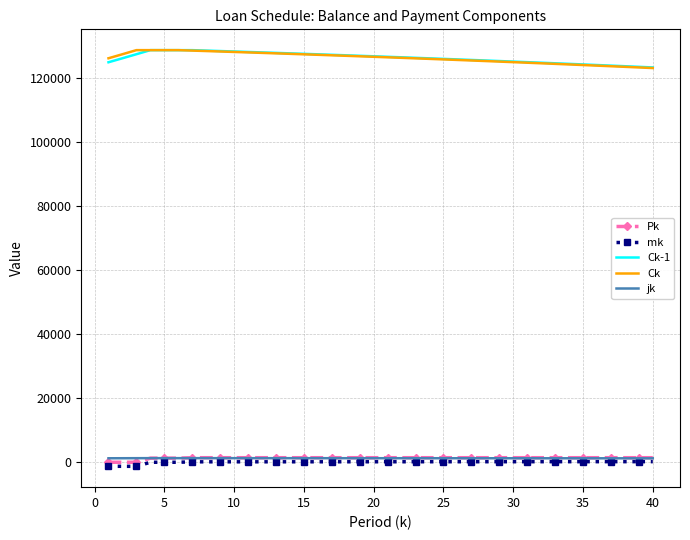

What is the minimum value for Ck?

123189.4